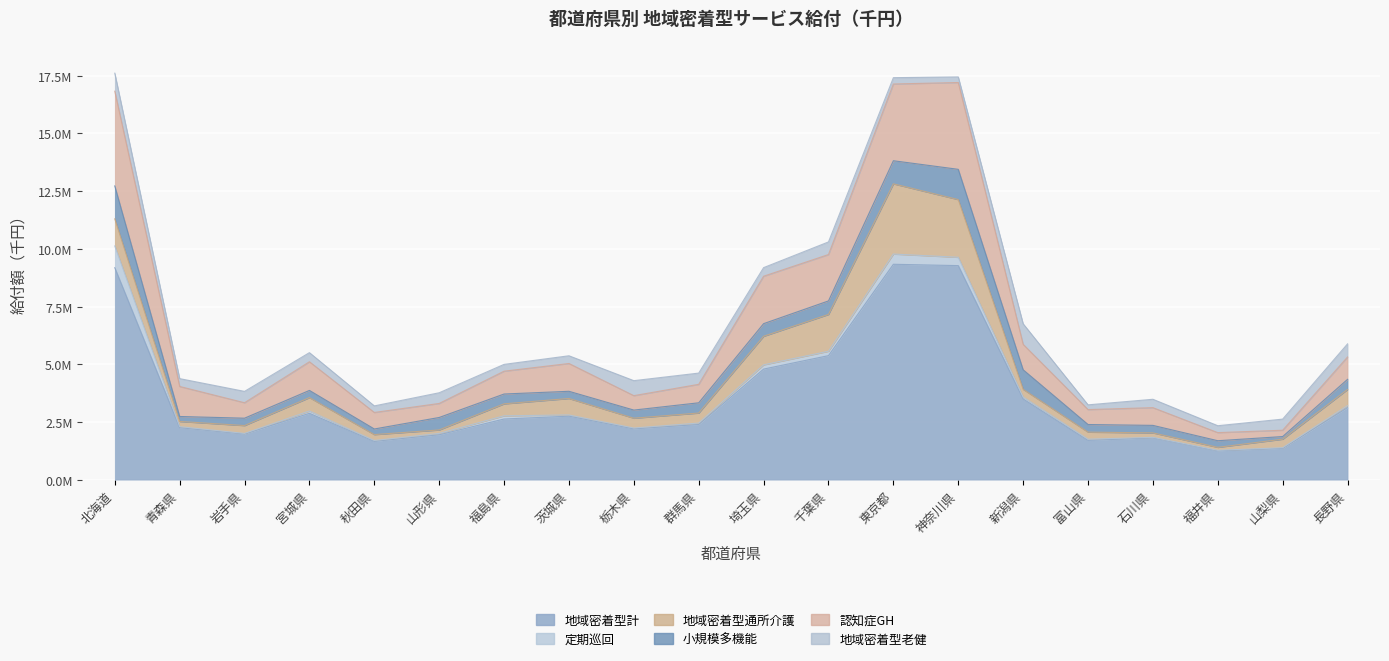

What is the approximate value of 小規模多機能 at 茨城県?

312137.6